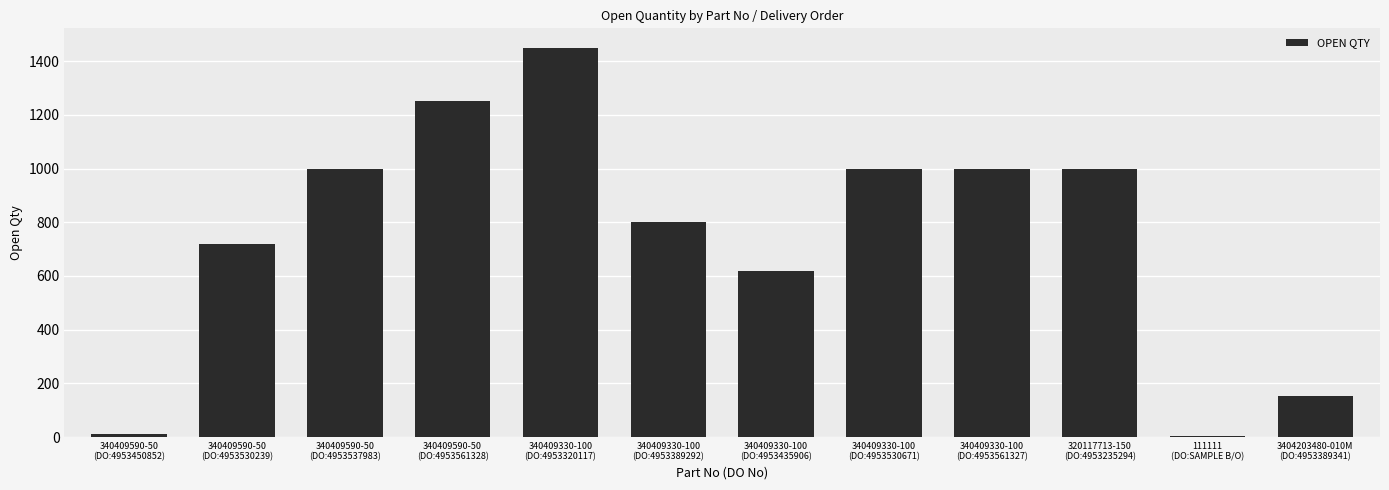

What is the maximum value shown in the chart?

1450